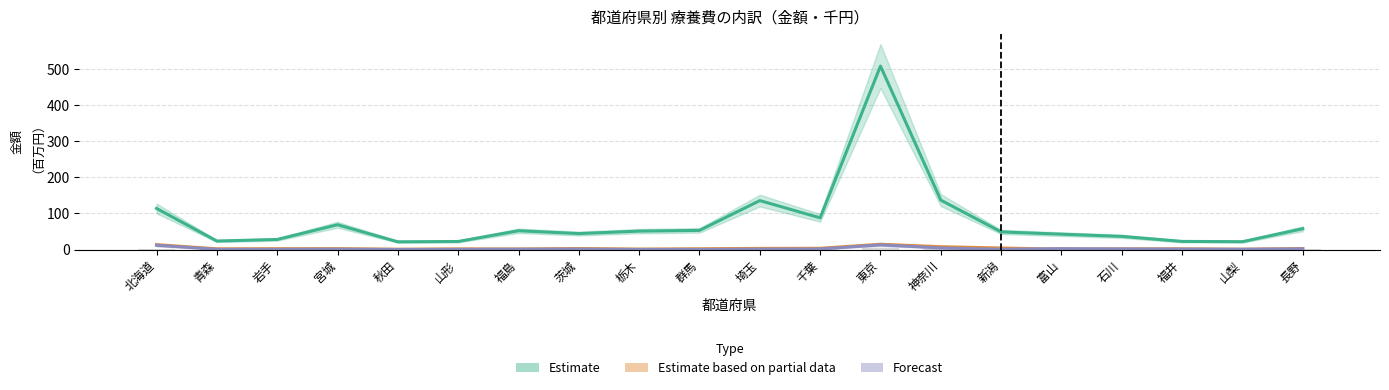

Which series changed the most between 岩手 and 福井?

Estimate